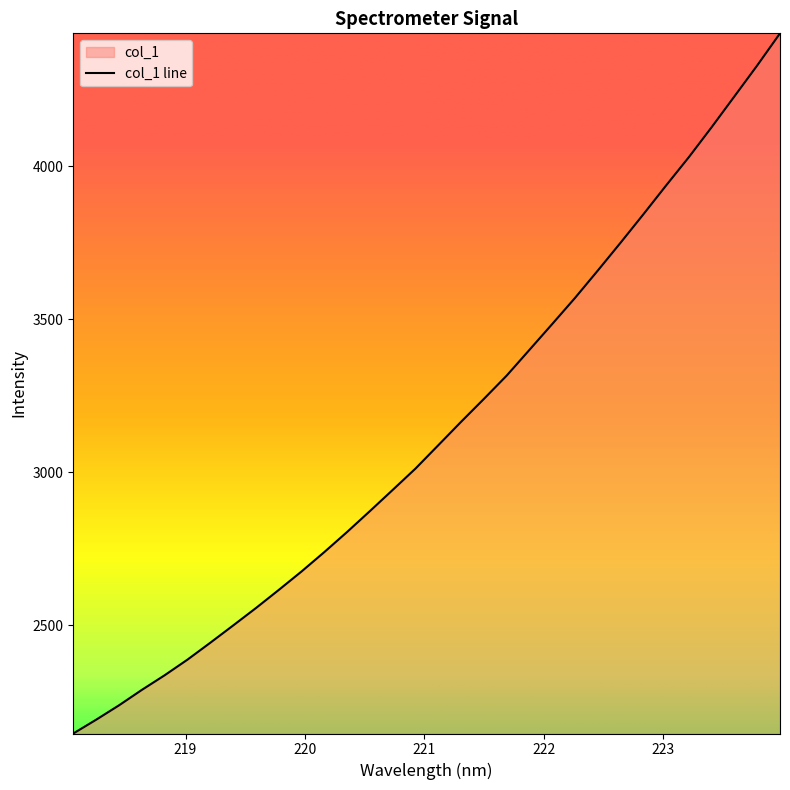

What is the minimum value shown in the chart?

2145.3